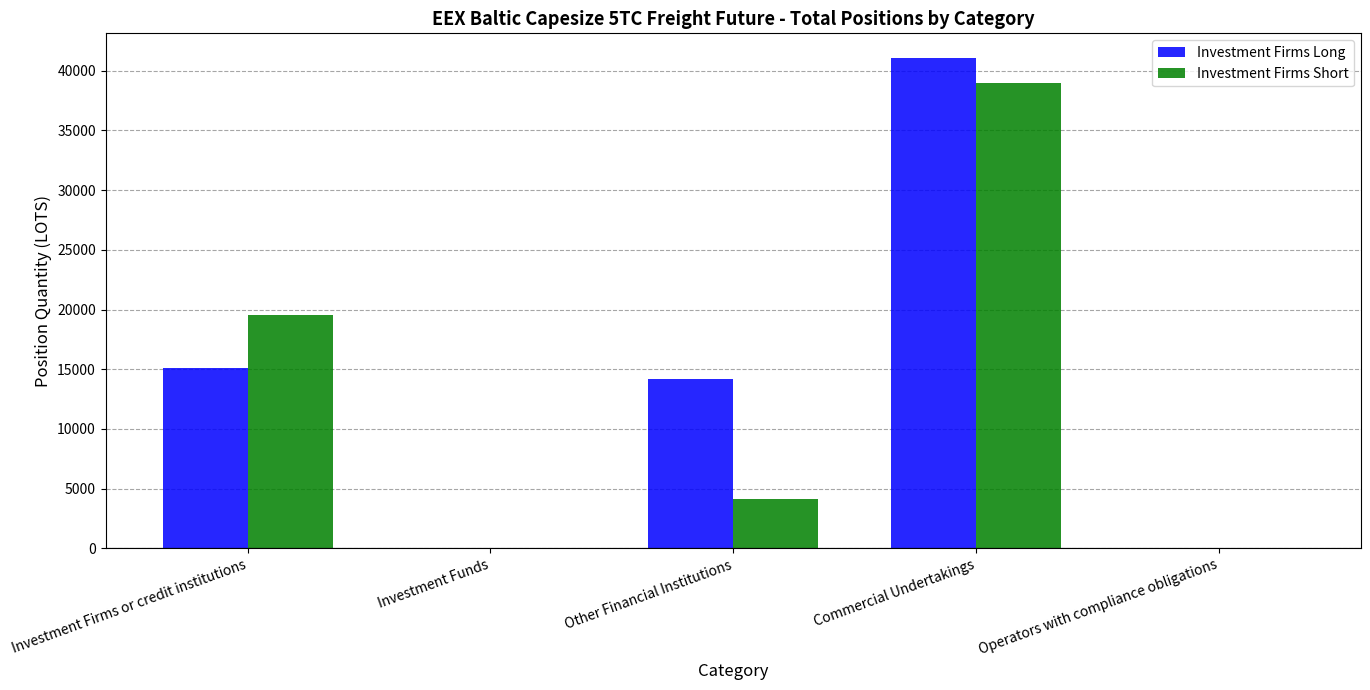

At which category is the sum across all series the highest?

Commercial Undertakings